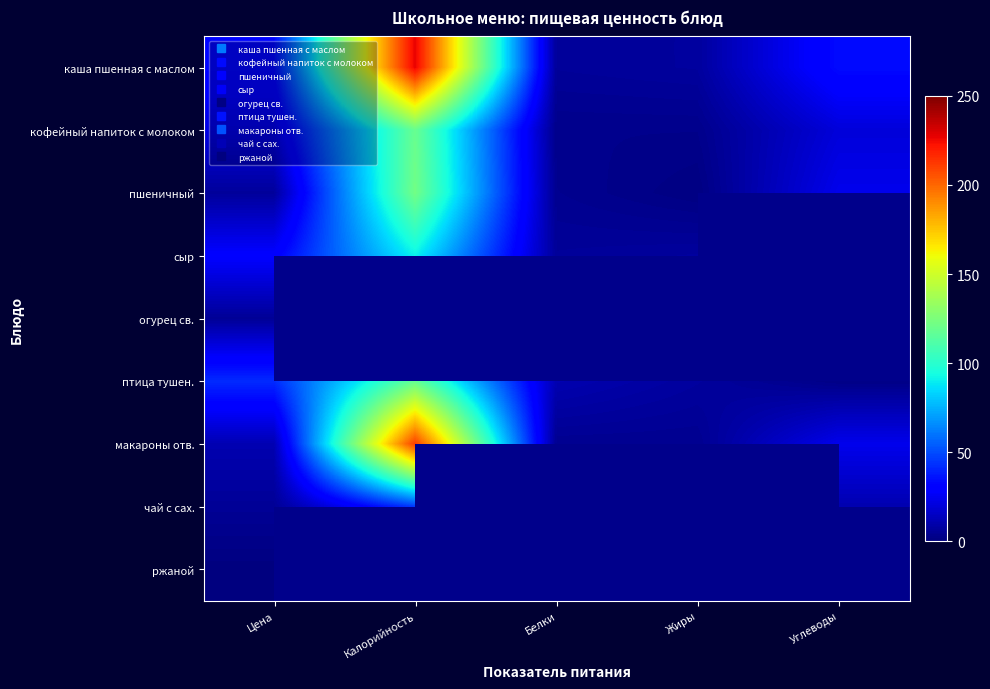

What is the sum of the макароны отв. values at Углеводы and Калорийность?

235.0